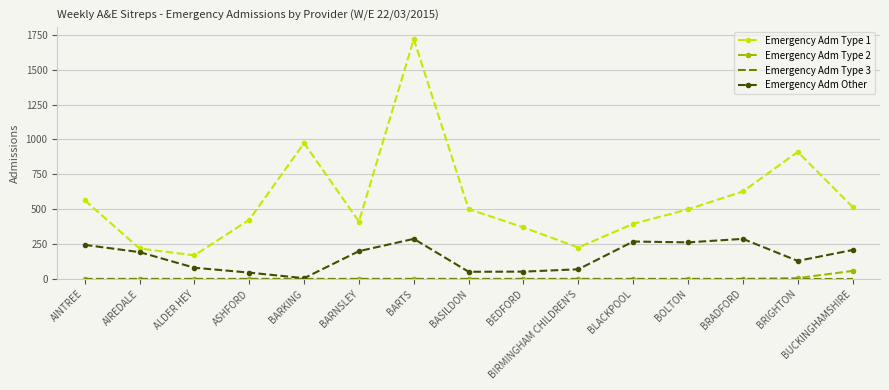

At which label does Emergency Adm Type 1 reach its peak?

BARTS